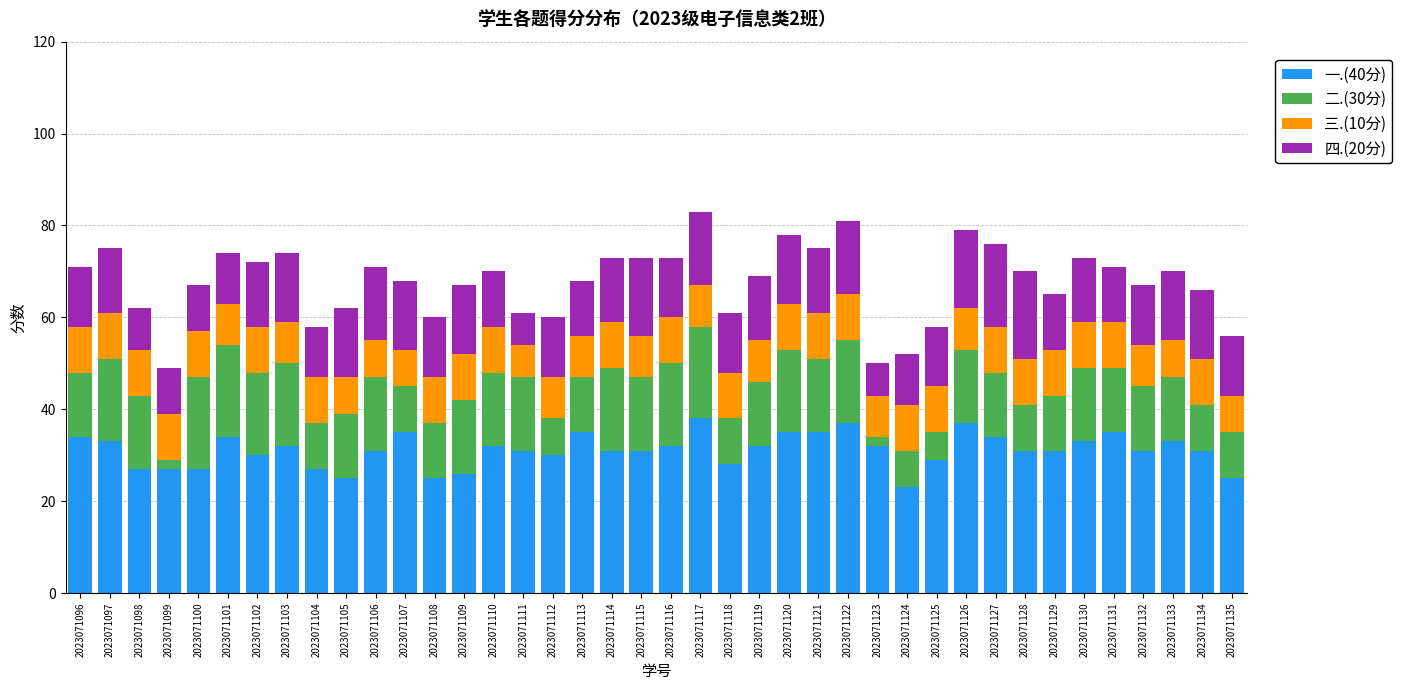

What is the total value across all series at 2023071117?

83